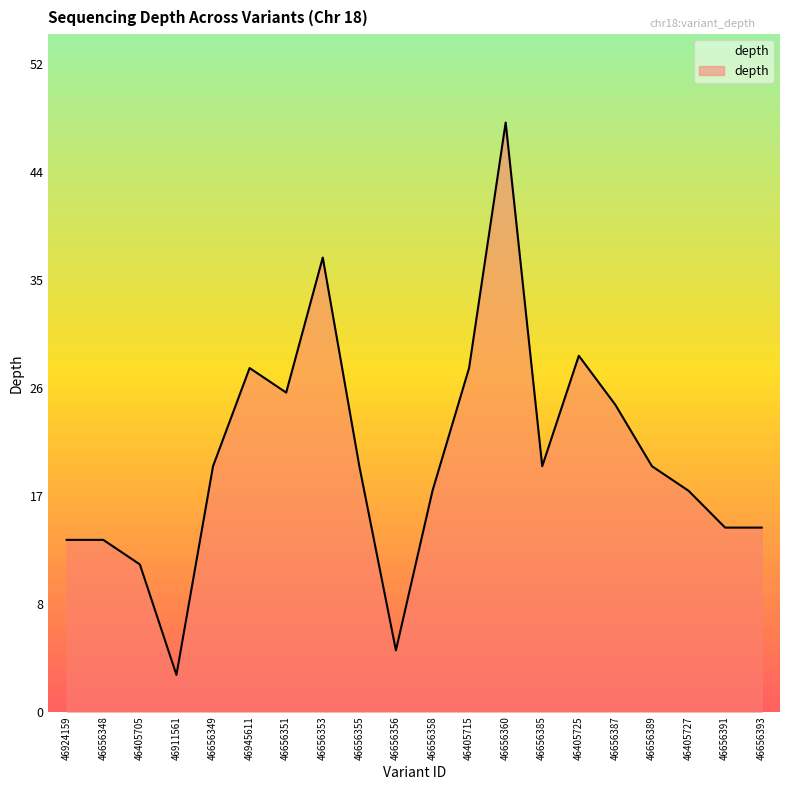

Does the chart display data point markers on the line(s)?

No